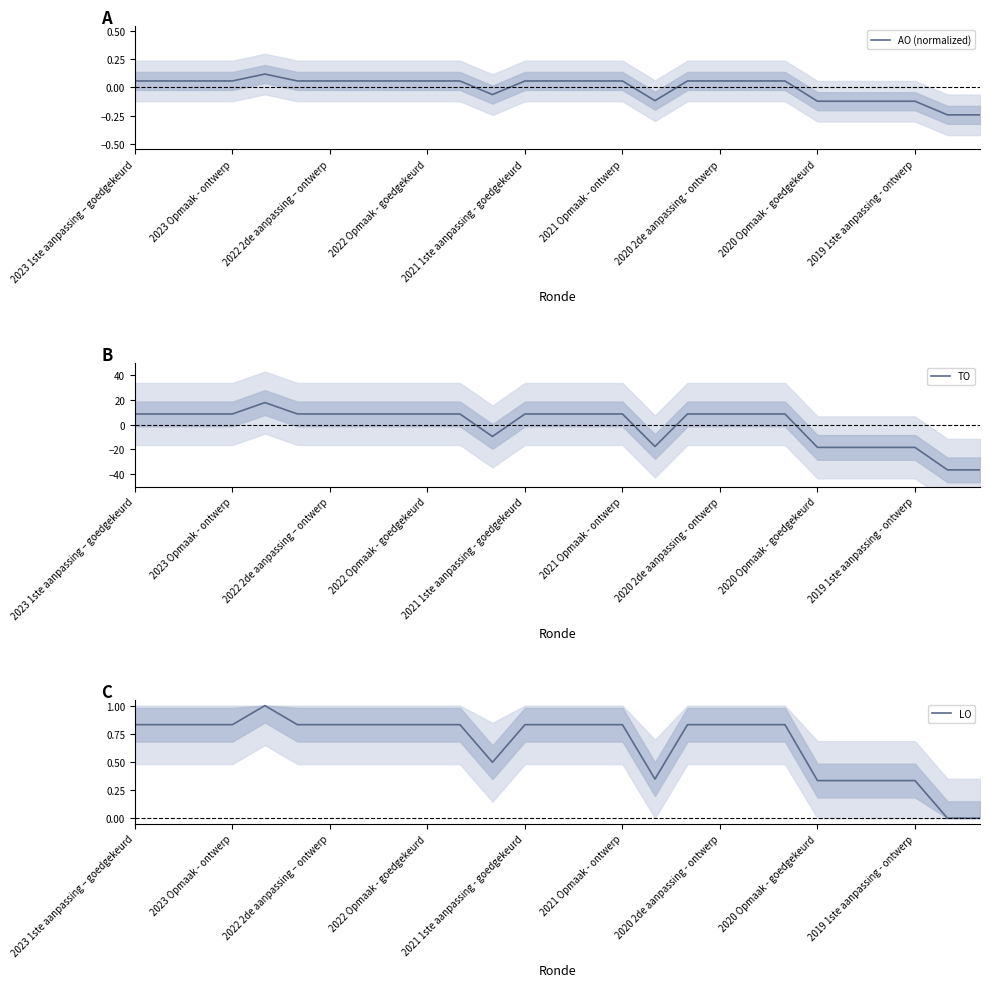

Does the chart display data point markers on the line(s)?

No